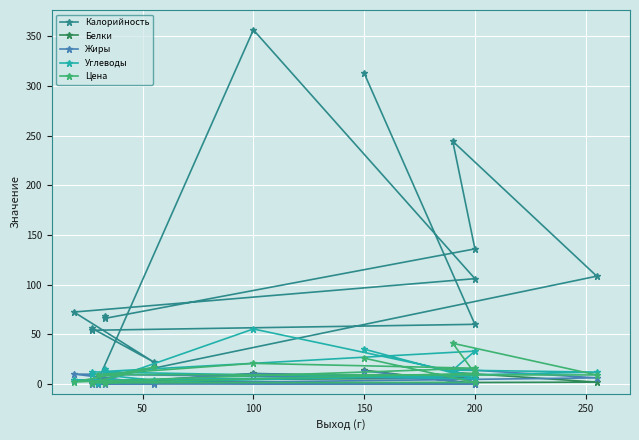

What value does the Цена series have at 200?

1.4